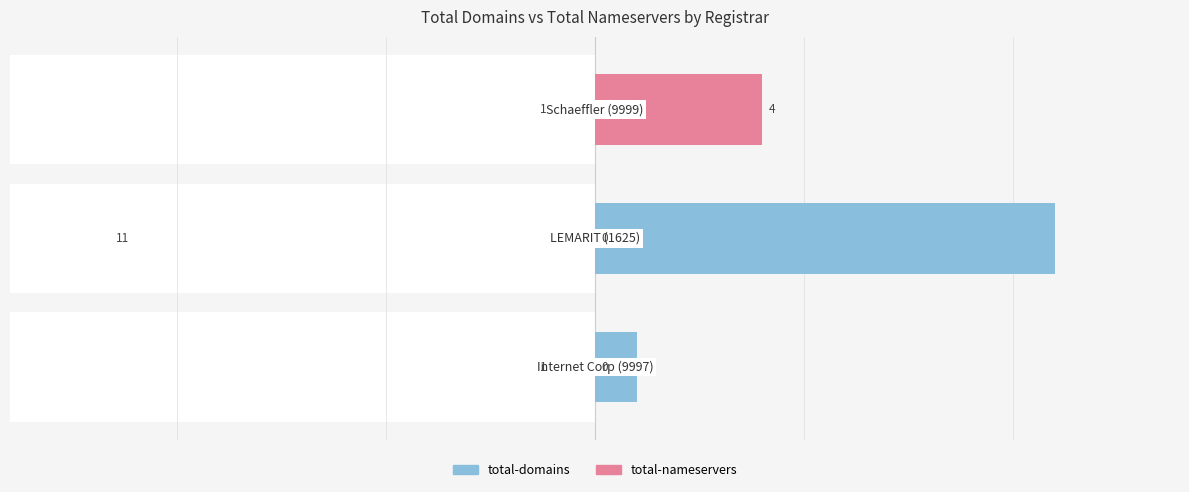

List the series in order of their peak value, highest first.

total-domains, total-nameservers